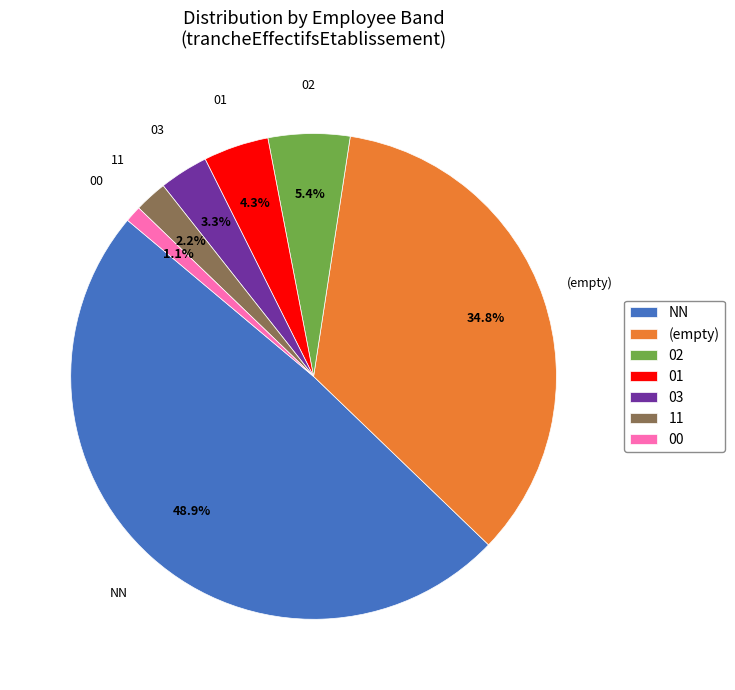

Does 00 account for over 50% of the chart?

No